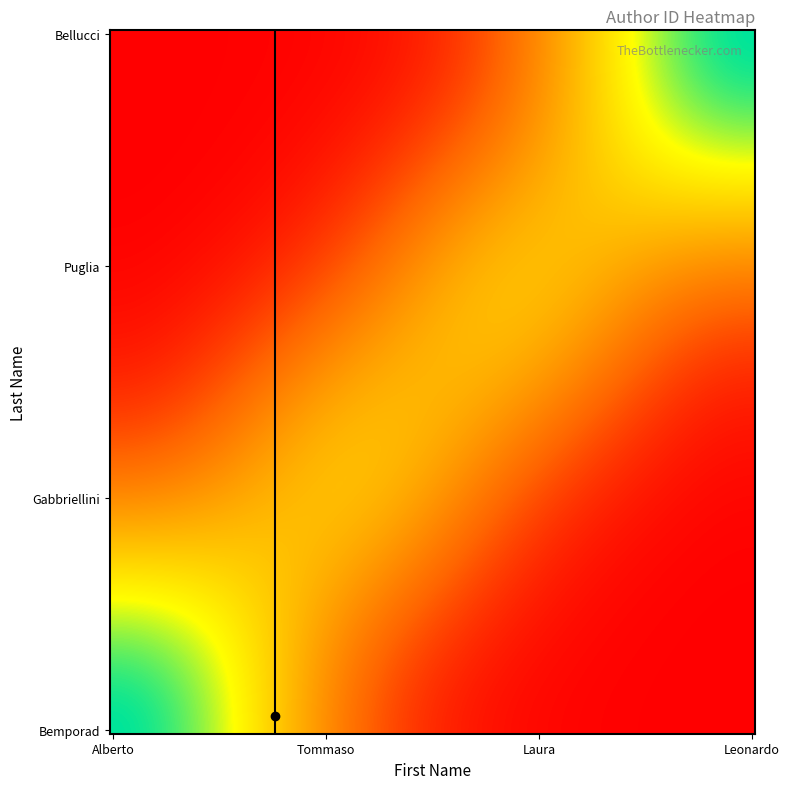

At how many categories does at least one series exceed 353?

4